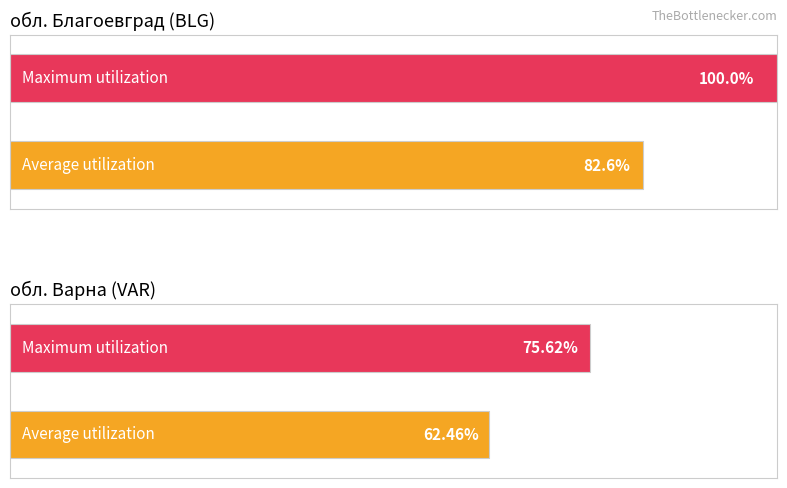

Between 0 and 1, which series saw the biggest shift?

Maximum utilization